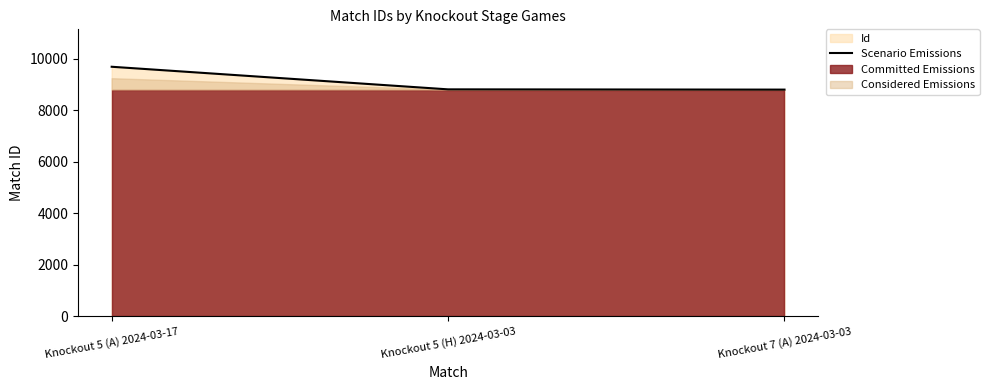

What is the label of the 1st point from the left?

Knockout 5 (A) 2024-03-17